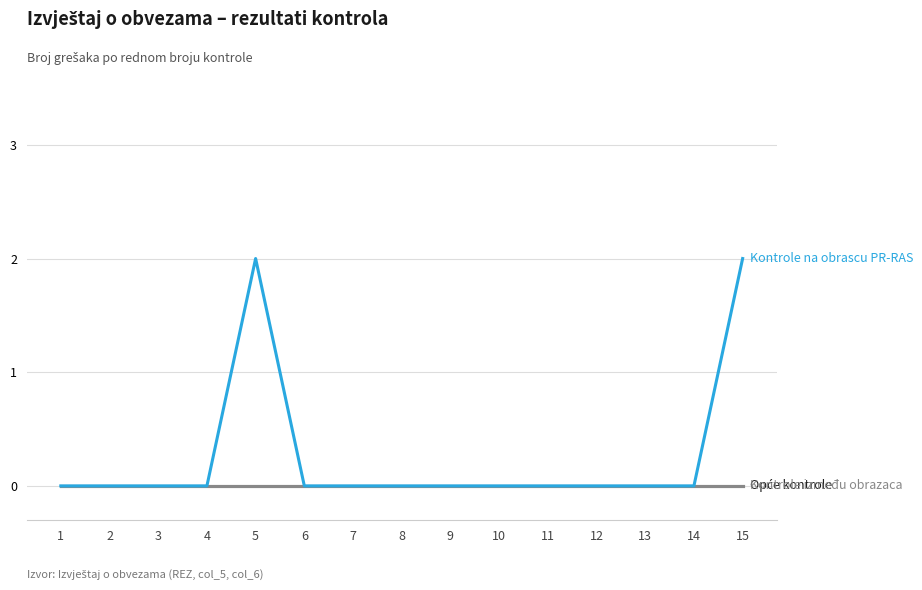

Does the chart have visible grid lines?

Yes